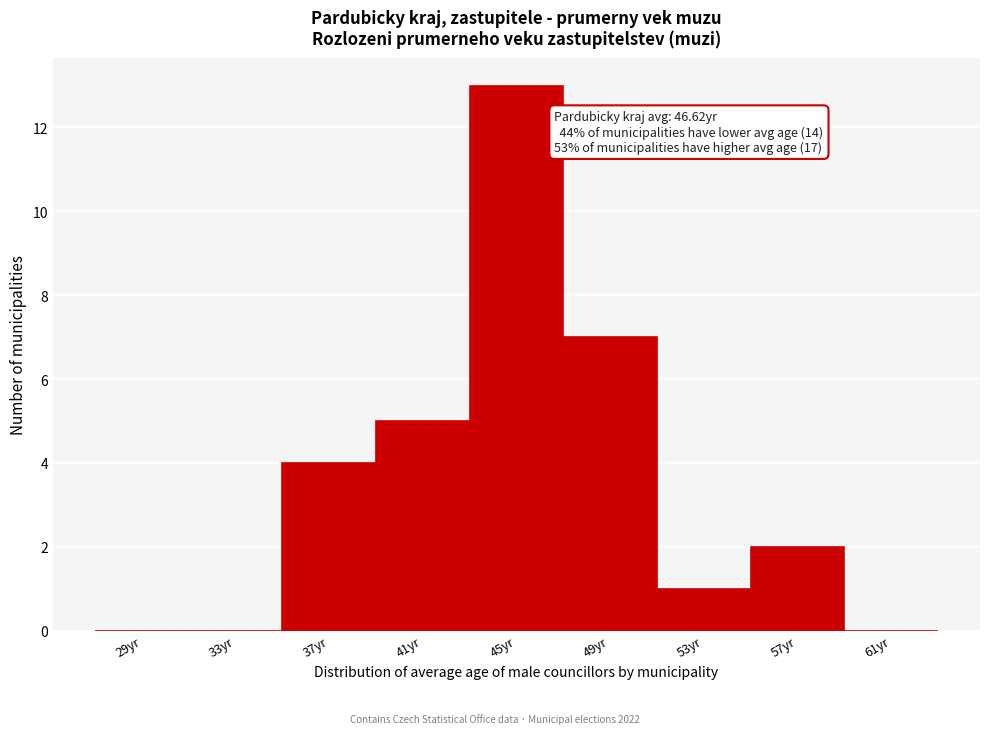

Reading right to left, what are all the values shown in this chart?

61yr=0	57yr=2	53yr=1	49yr=7	45yr=13	41yr=5	37yr=4	33yr=0	29yr=0